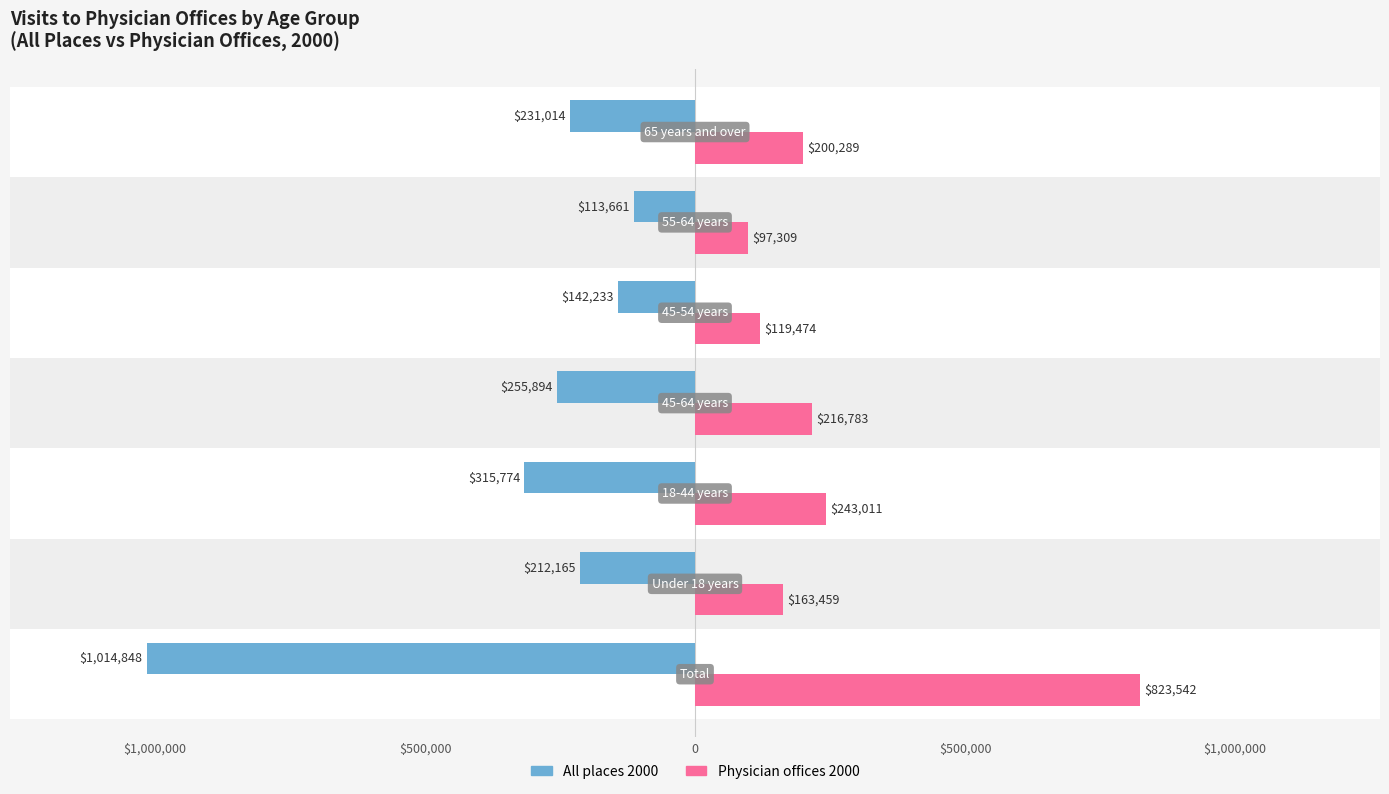

How many groups of bars are there?

7